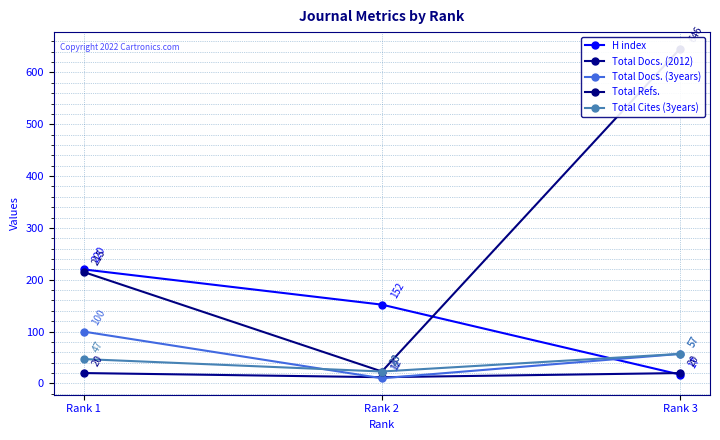

Is this an area chart (filled region under the line)?

No